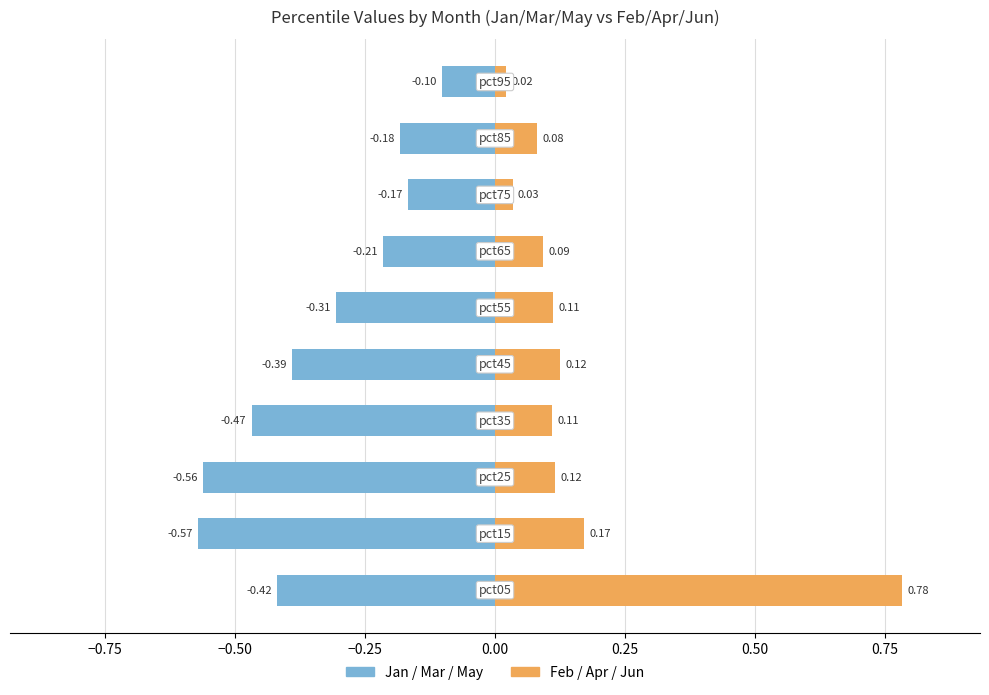

Is it true that Feb/Apr/Jun avg equals 0.0 at 0.75?

True